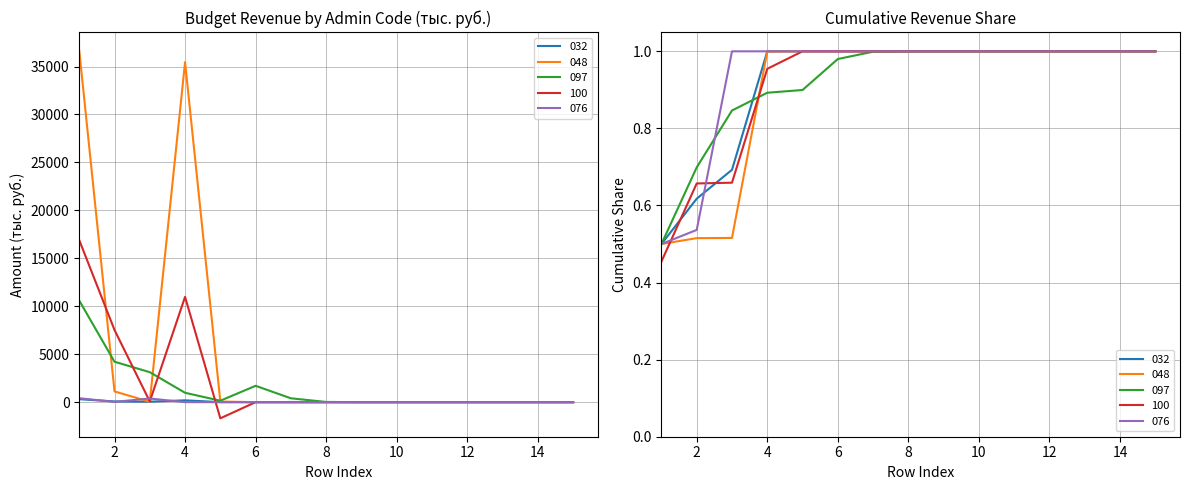

At which label does 100 reach its minimum?

5